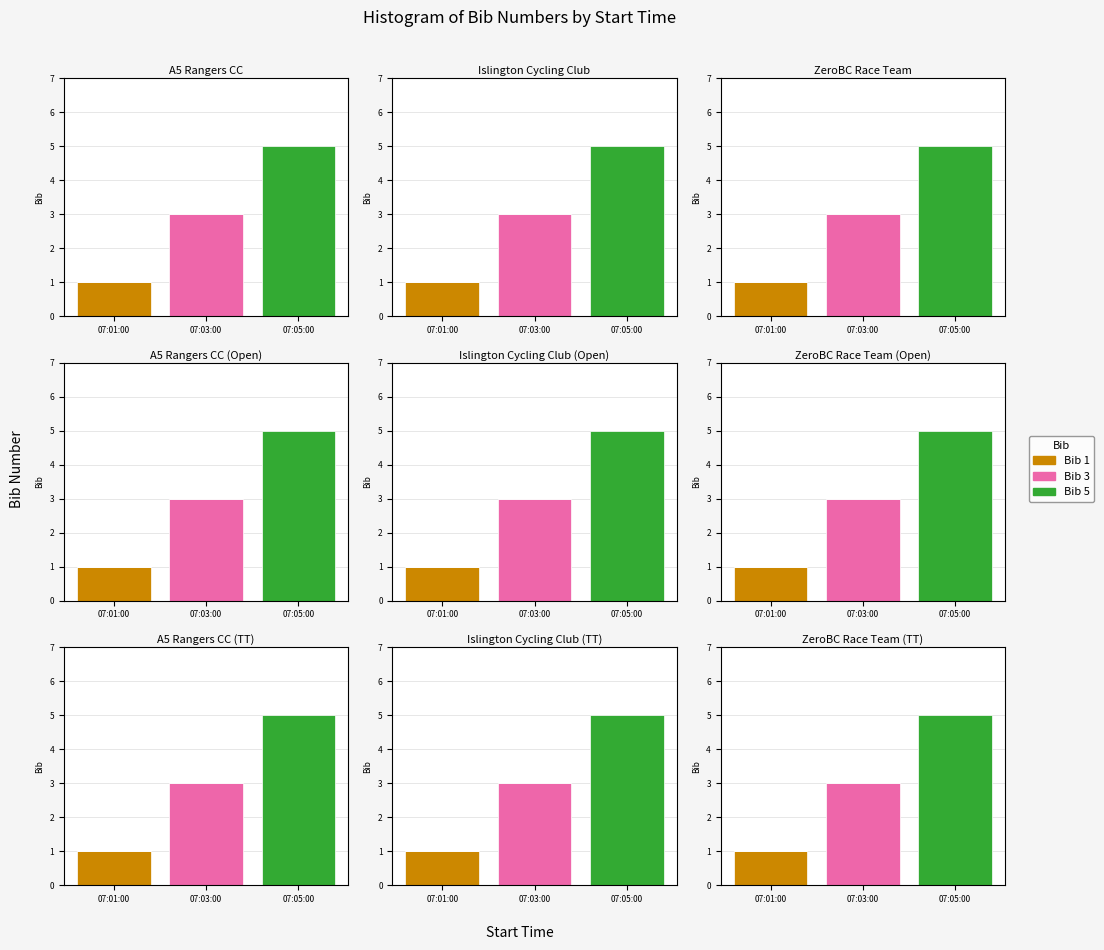

What is the difference between the maximum and second lowest values in the Bib 5 series?

5